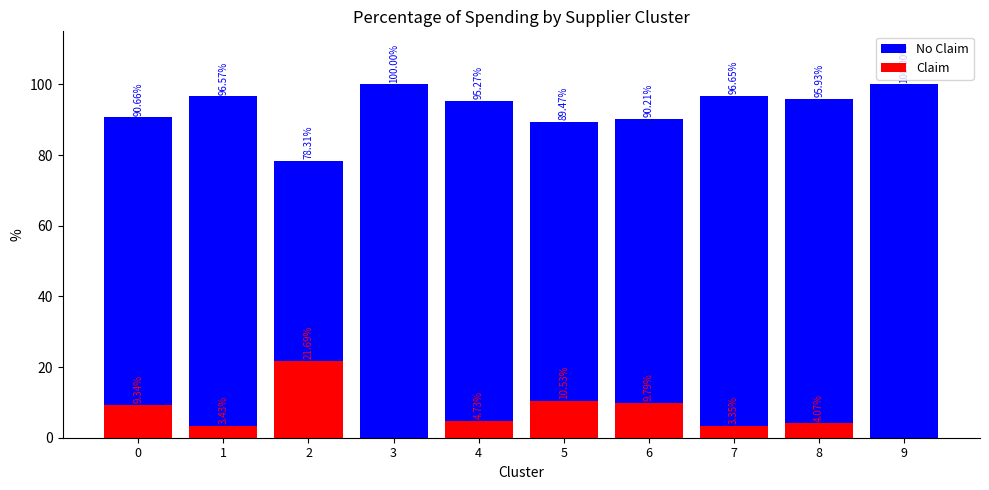

Rank the series at 9 from highest to lowest value.

No Claim, Claim